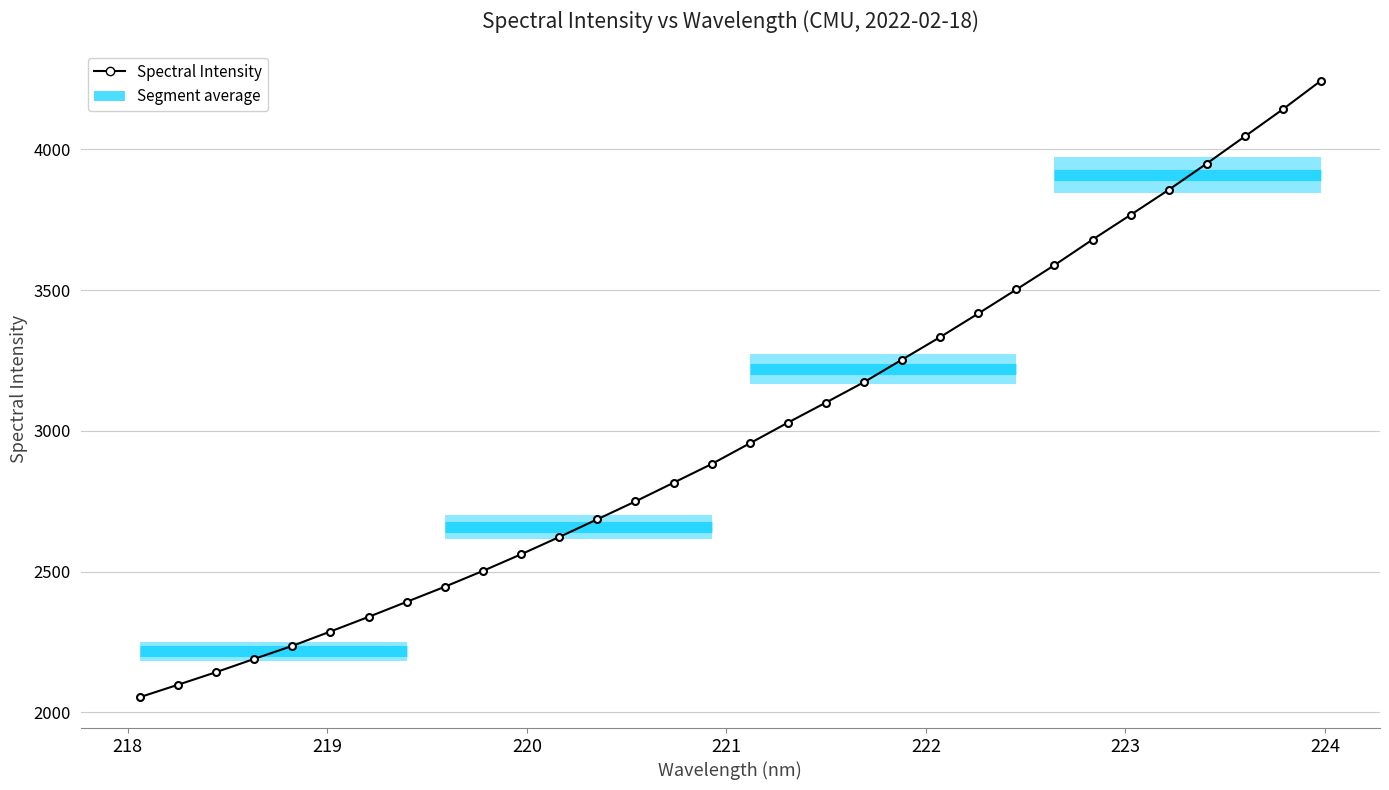

True or false: there are more than 2 points higher than both neighbors.

False